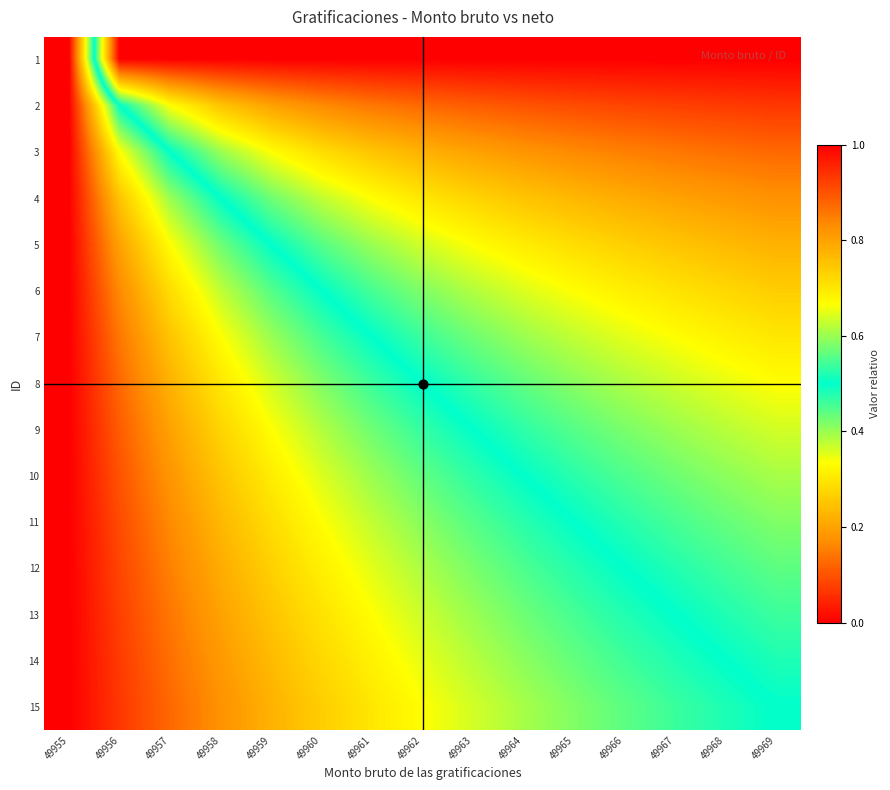

At which category is the sum across all series the highest?

49969